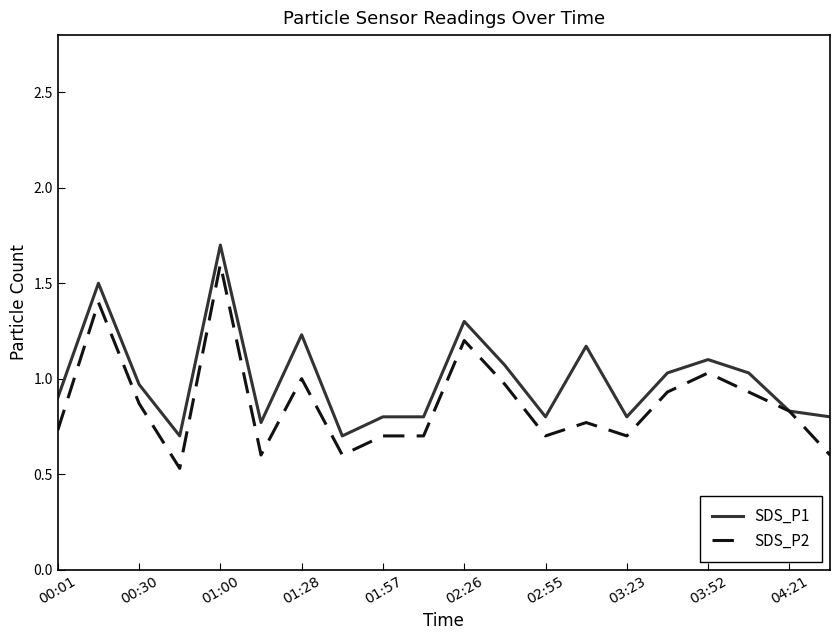

Which series has the largest total across all categories?

SDS_P1